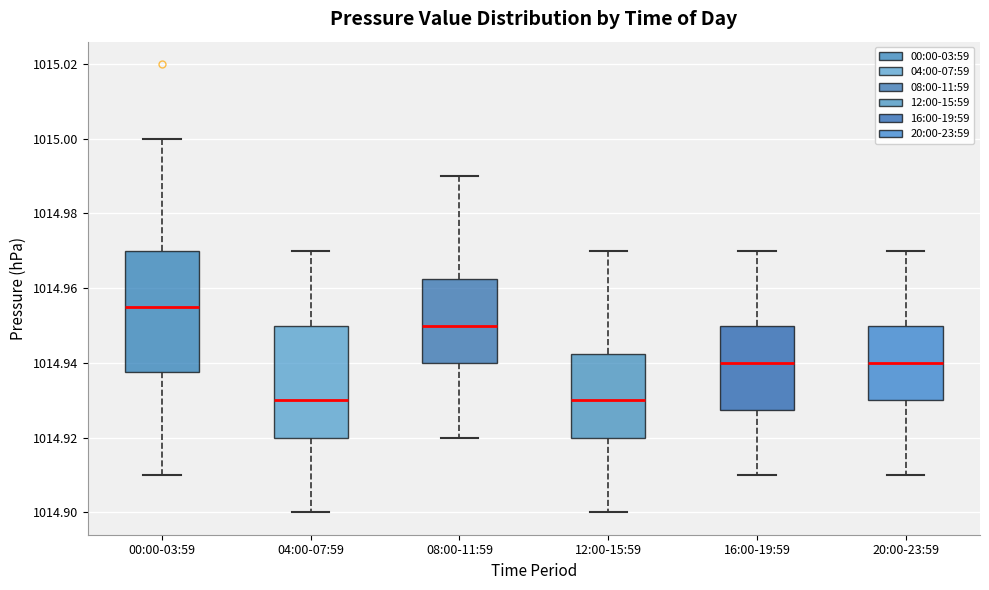

Reading left to right, read every box against the y-axis: the position of its median line, the range the box covers, and the ends of its whiskers. The values are not printed on the chart, so give them approximately, as read against the axis.

00:00-03:59: median 1014.956, box 1014.938 to 1014.970, whiskers 1014.910 to 1015.000
04:00-07:59: median 1014.930, box 1014.920 to 1014.950, whiskers 1014.900 to 1014.970
08:00-11:59: median 1014.950, box 1014.940 to 1014.962, whiskers 1014.920 to 1014.990
12:00-15:59: median 1014.930, box 1014.920 to 1014.942, whiskers 1014.900 to 1014.970
16:00-19:59: median 1014.940, box 1014.928 to 1014.950, whiskers 1014.910 to 1014.970
20:00-23:59: median 1014.940, box 1014.930 to 1014.950, whiskers 1014.910 to 1014.970